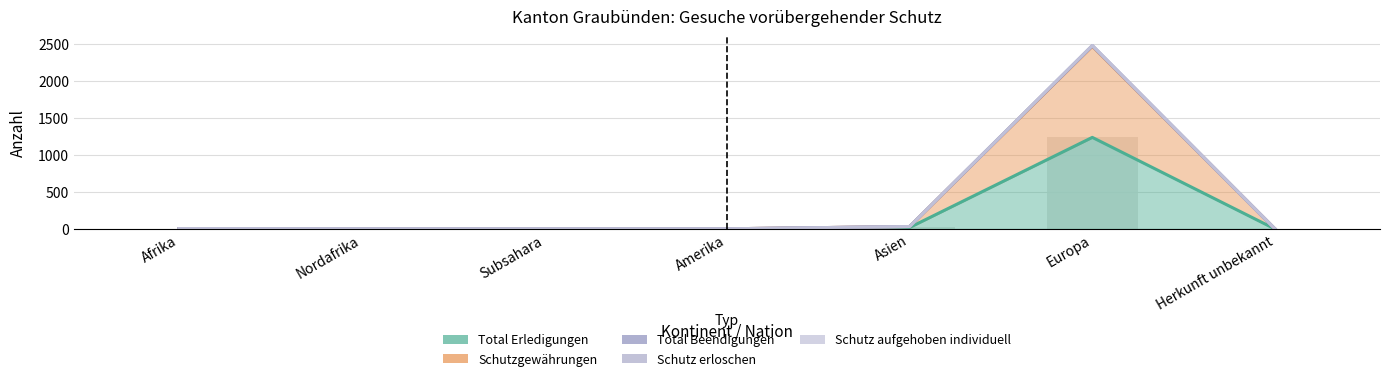

Is it true that Schutz erloschen equals 5 at Amerika?

False